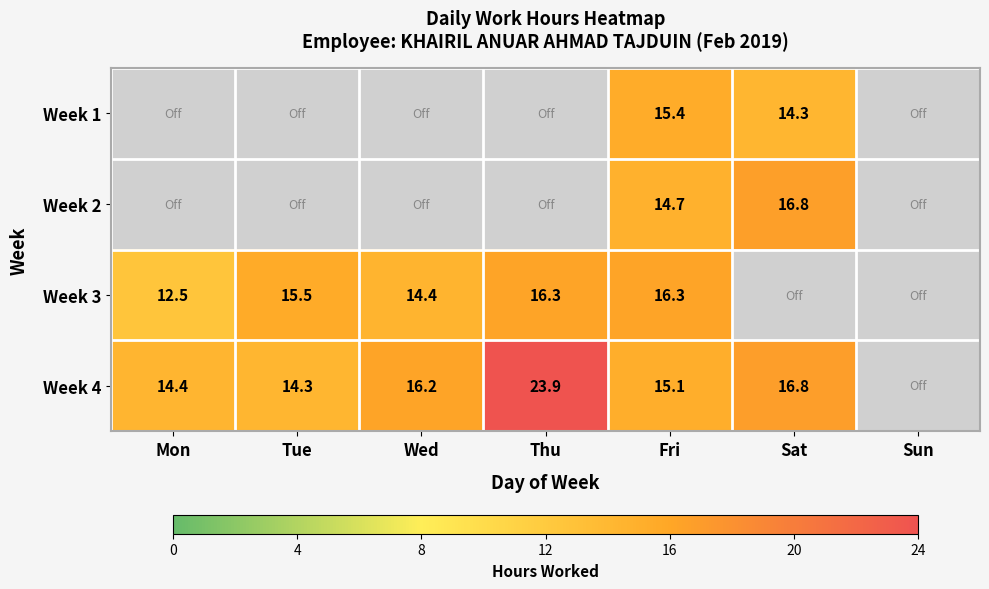

True or false: Week 2 has a value of 6.2 at Fri.

False